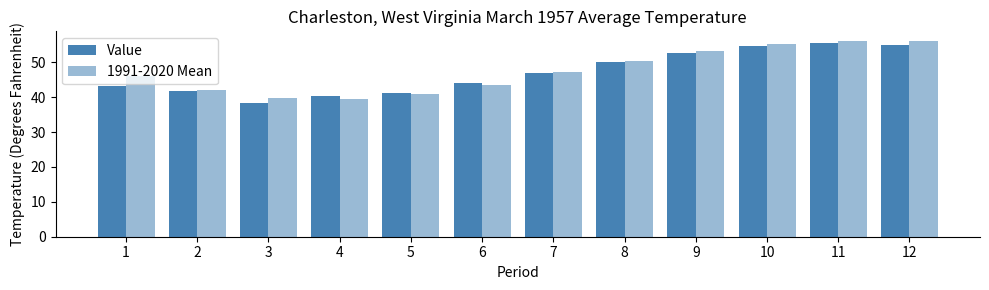

Is it true that Value equals 80.4 at 10?

False